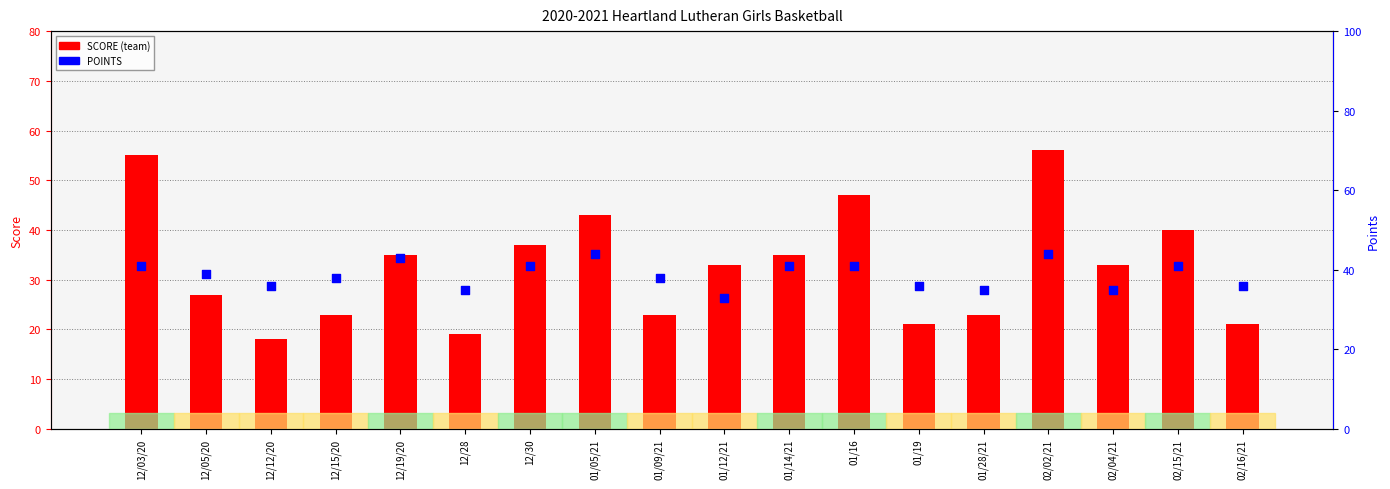

Which series has the widest spread of Y values?

SCORE (team)